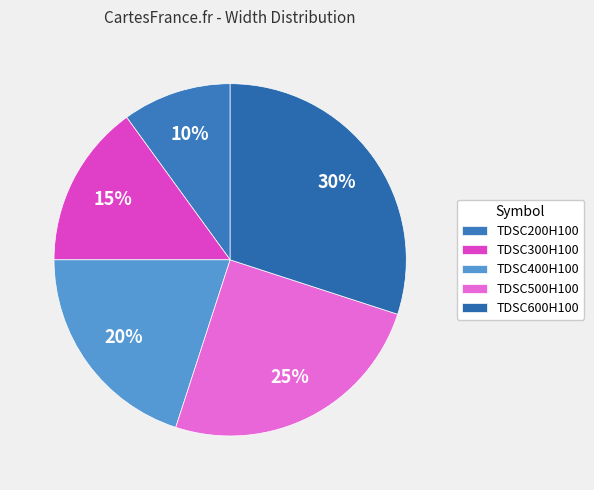

Is the sum of TDSC500H100 and TDSC300H100 greater than half?

No